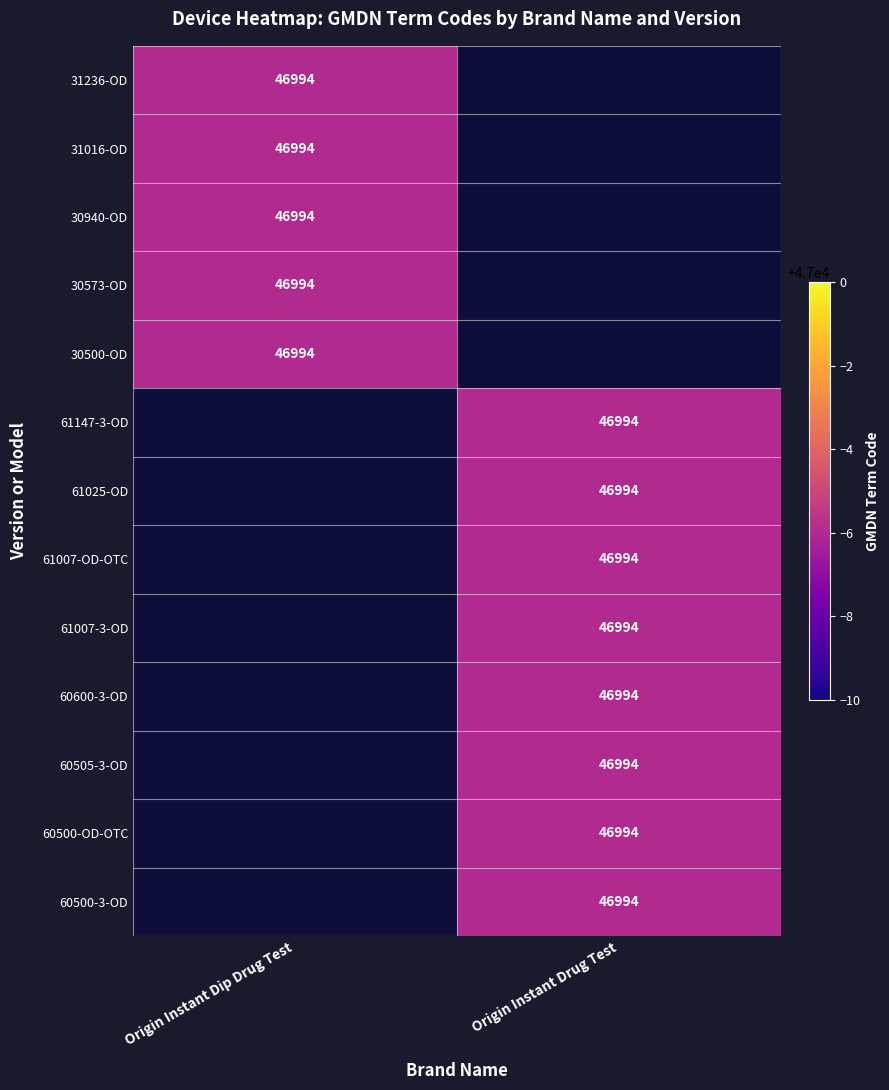

What is the difference between the second highest and minimum values in the Origin Instant Dip Drug Test series?

46994